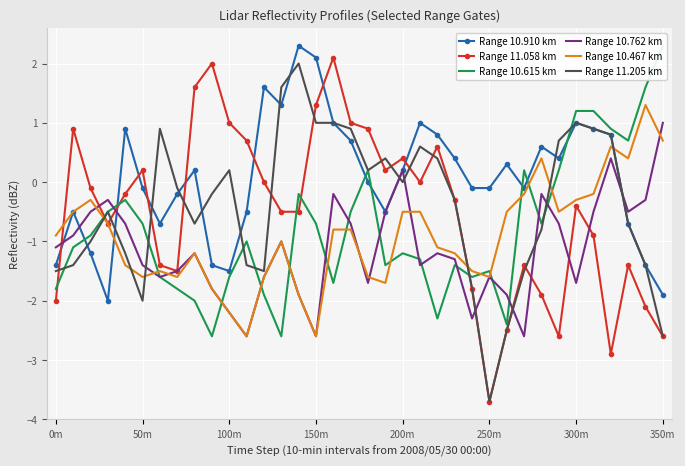

How many interior local valleys does the Range 11.058 km series have?

7